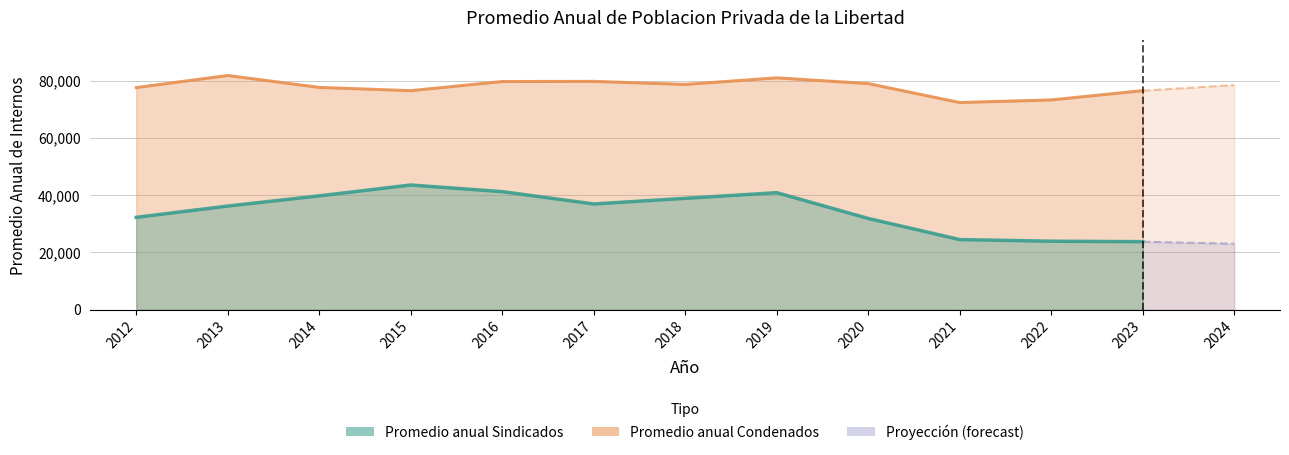

True or false: Promedio anual Sindicados has more than 0 points higher than both neighbors.

True